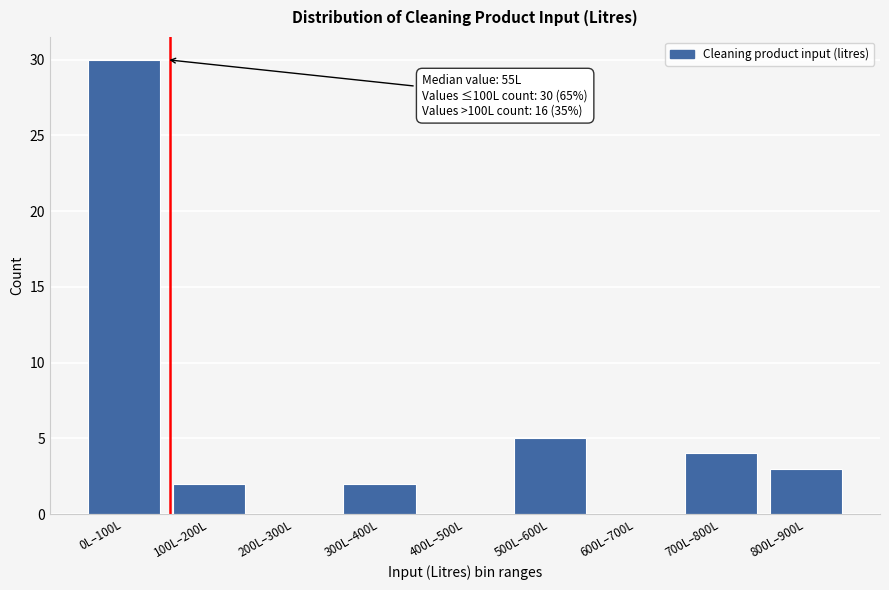

Reading left to right, list all the values displayed in this chart.

0L–100L=30	100L–200L=2	200L–300L=0	300L–400L=2	400L–500L=0	500L–600L=5	600L–700L=0	700L–800L=4	800L–900L=3